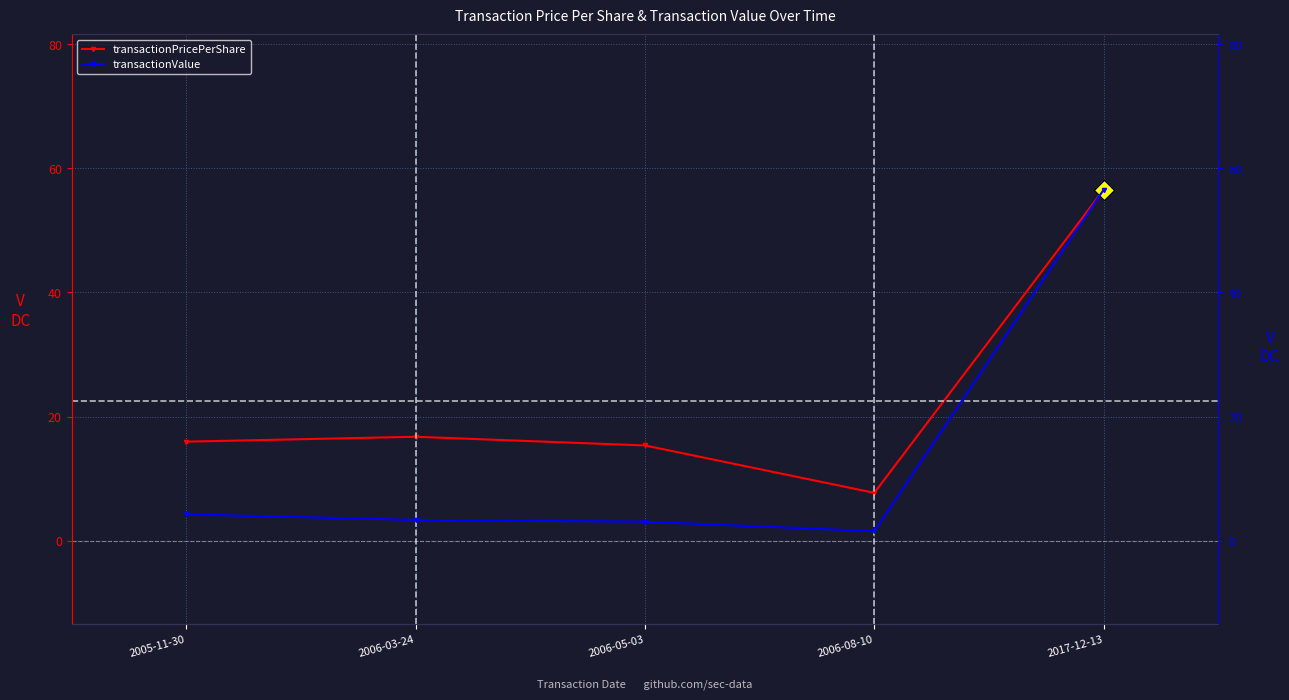

Where is transactionPricePerShare nearest to the value 32?

2006-03-24